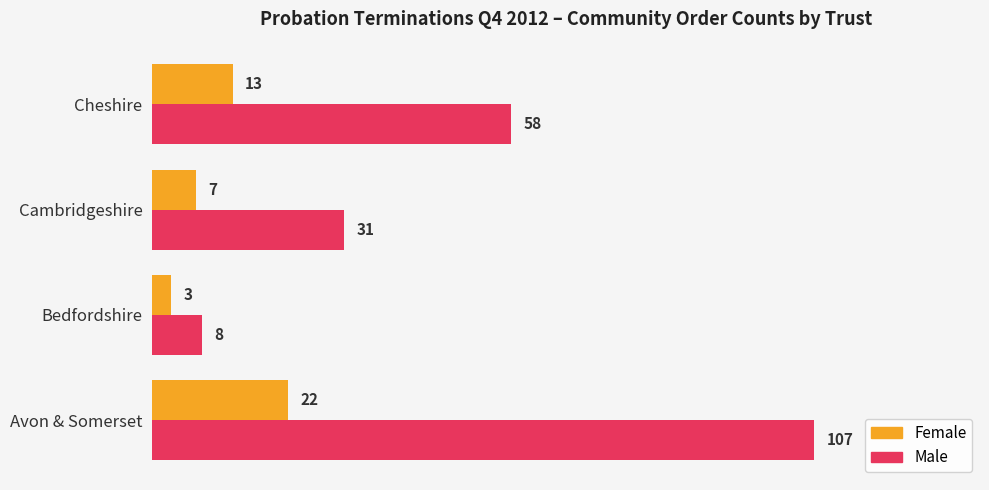

What is the sum of the Male values at Cheshire and Cambridgeshire?

89